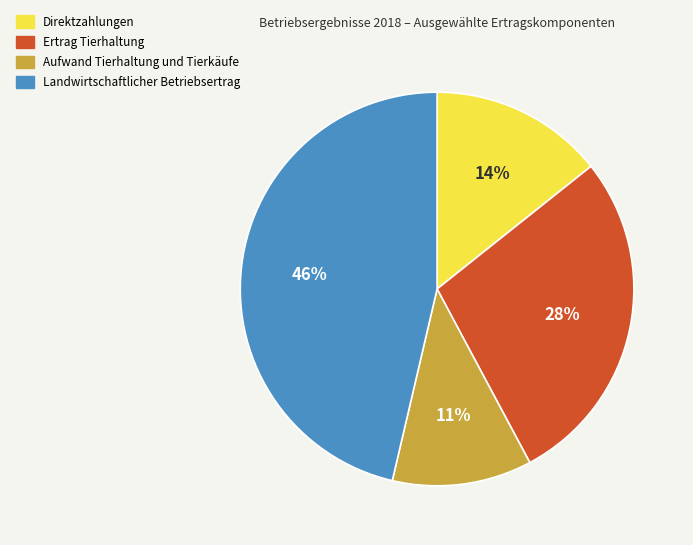

Do Landwirtschaftlicher Betriebsertrag and Aufwand Tierhaltung und Tierkäufe together represent more than half of the pie?

Yes